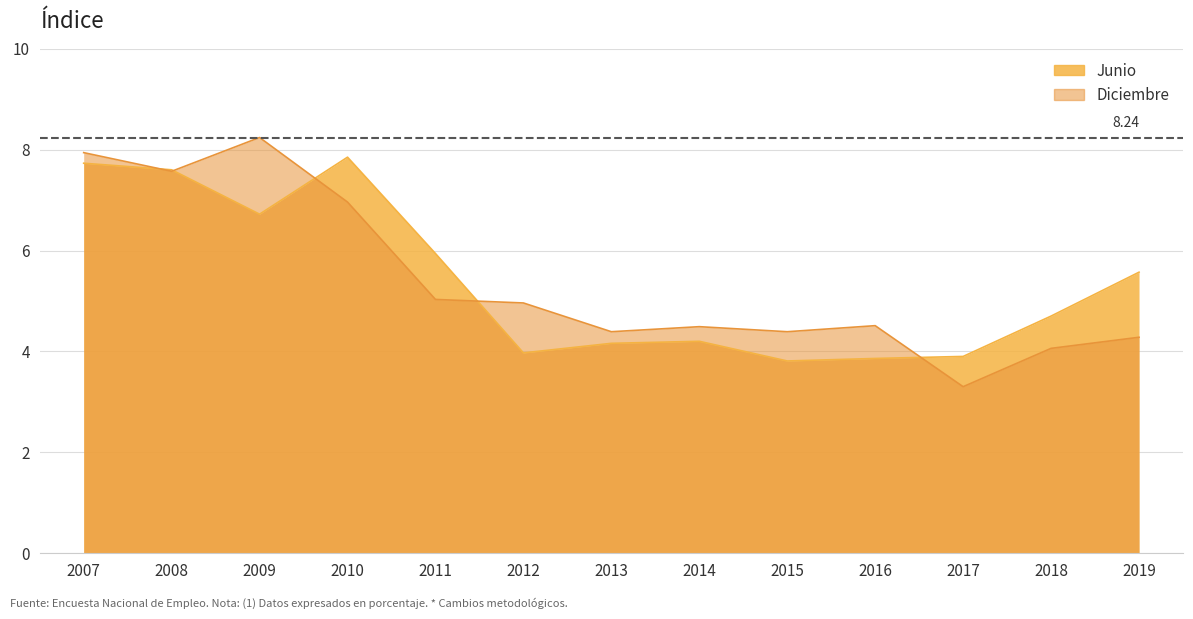

The Junio series shows 5.9 at 2011. True or false?

True